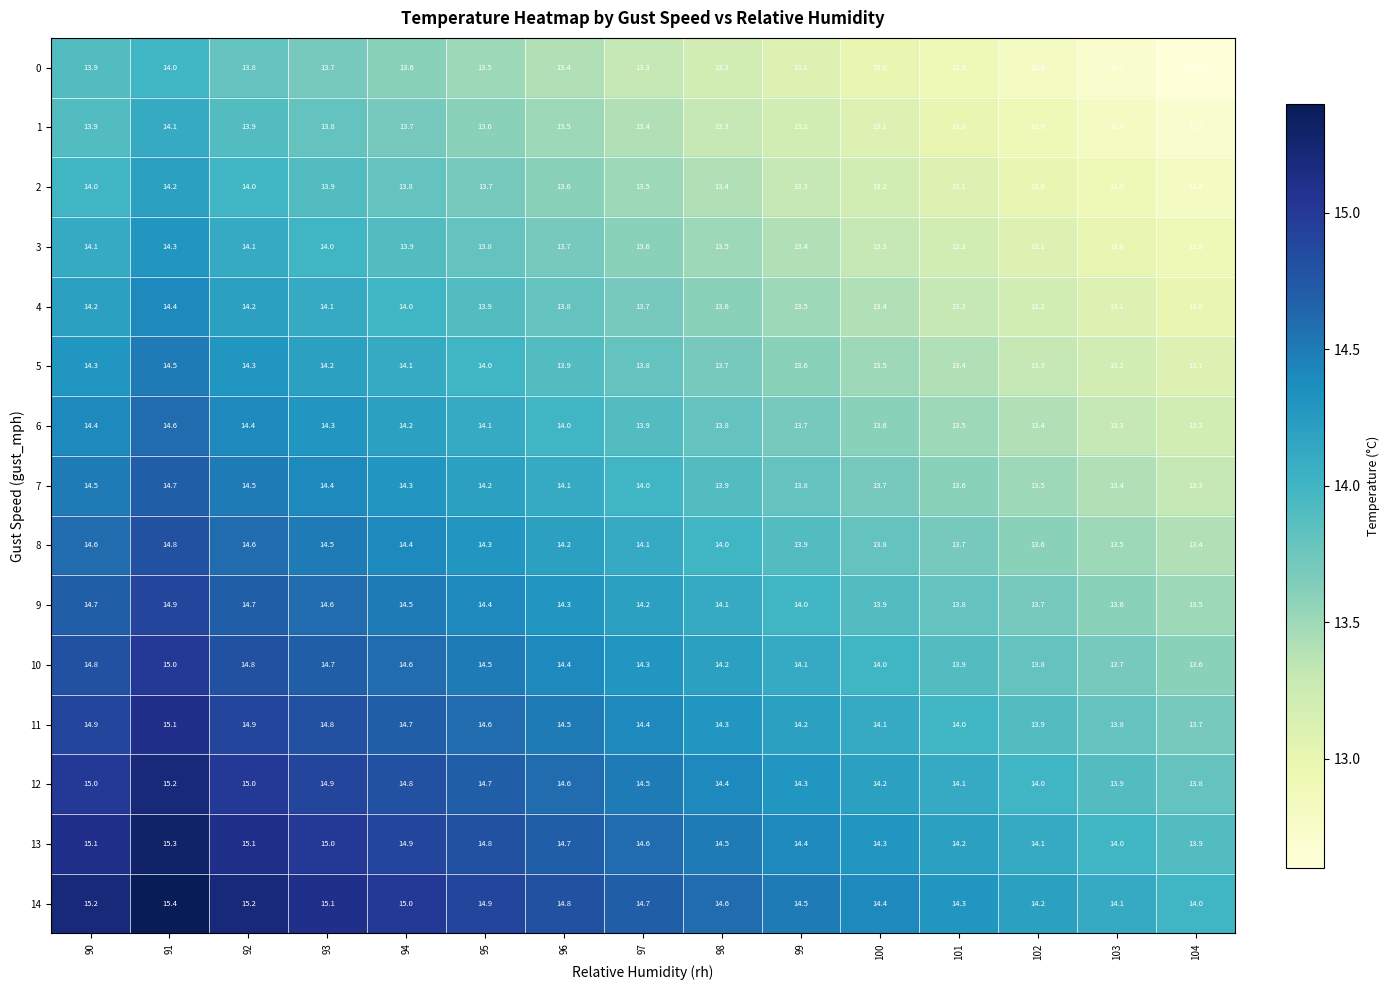

Rank the series at 99 from highest to lowest value.

14, 13, 12, 11, 10, 9, 8, 7, 6, 5, 4, 3, 2, 1, 0